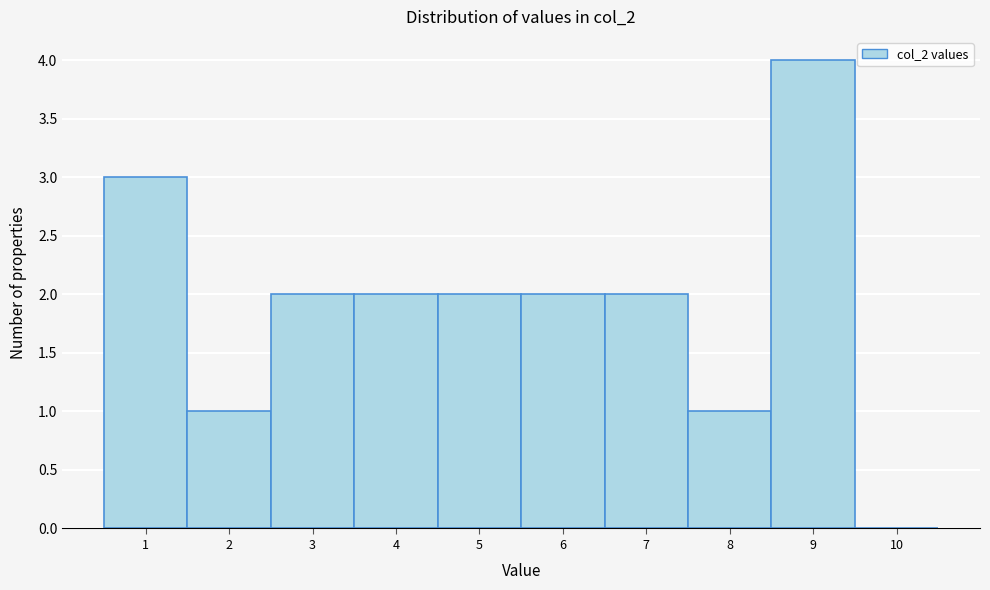

Reading right to left, what are all the values shown in this chart?

10=0	9=4	8=1	7=2	6=2	5=2	4=2	3=2	2=1	1=3